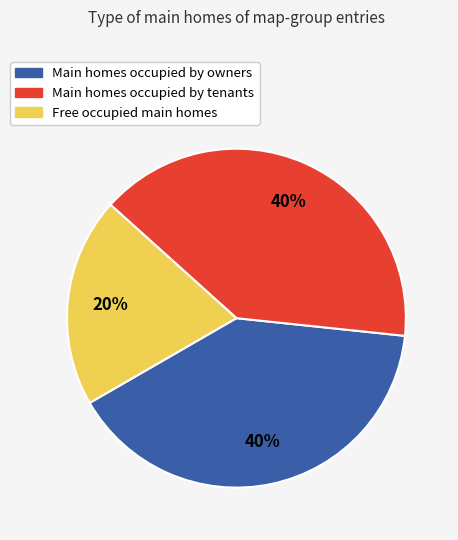

Is it true that Main homes occupied by owners is 40% of the pie?

True